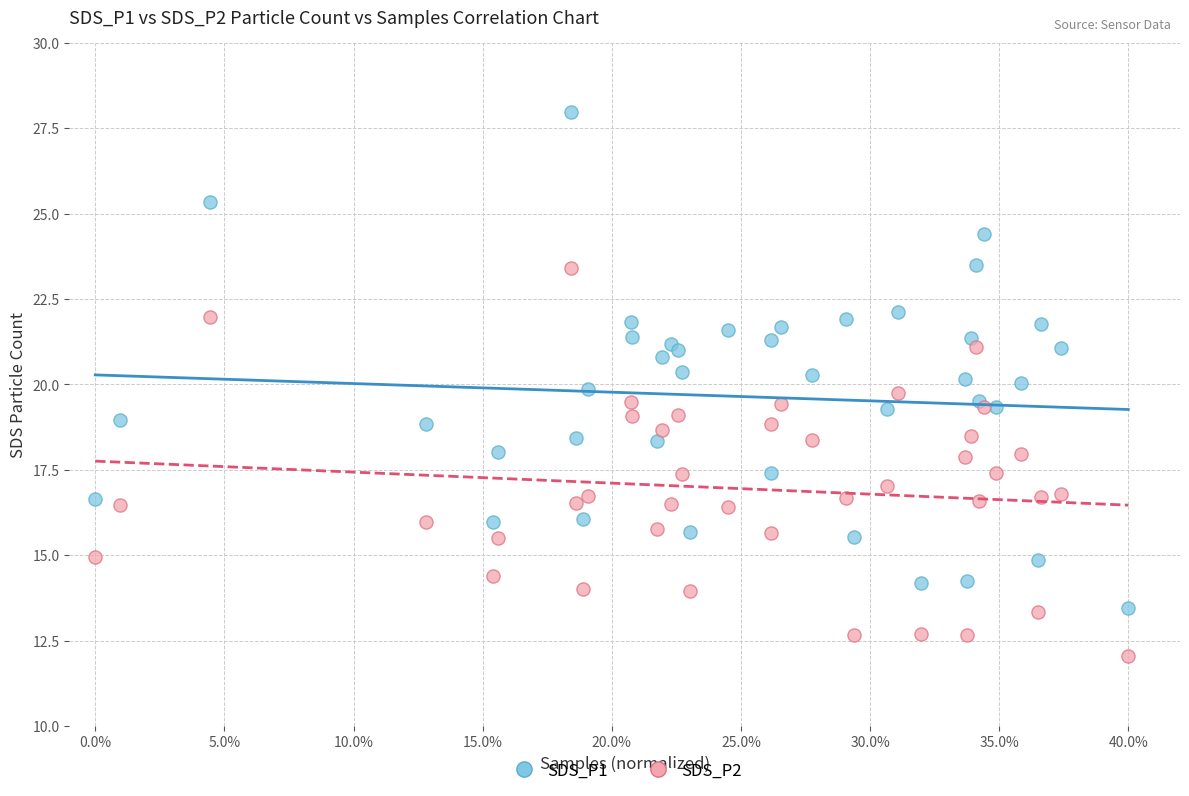

Which series reaches the minimum Y coordinate?

SDS_P2